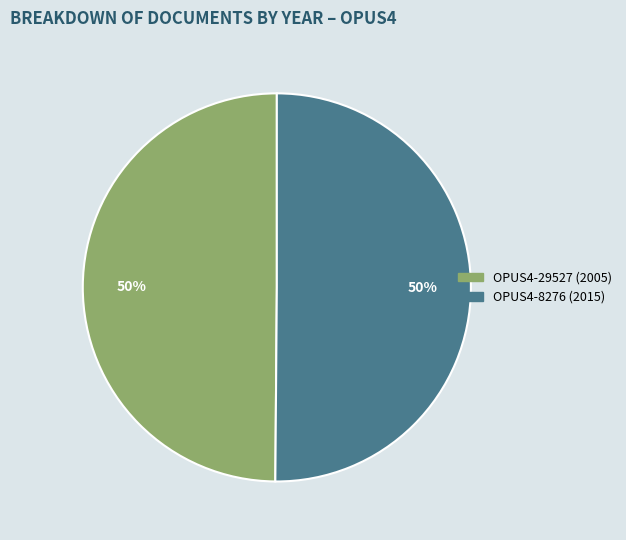

The OPUS4-29527 (2005) slice represents 39% of the pie. True or false?

False